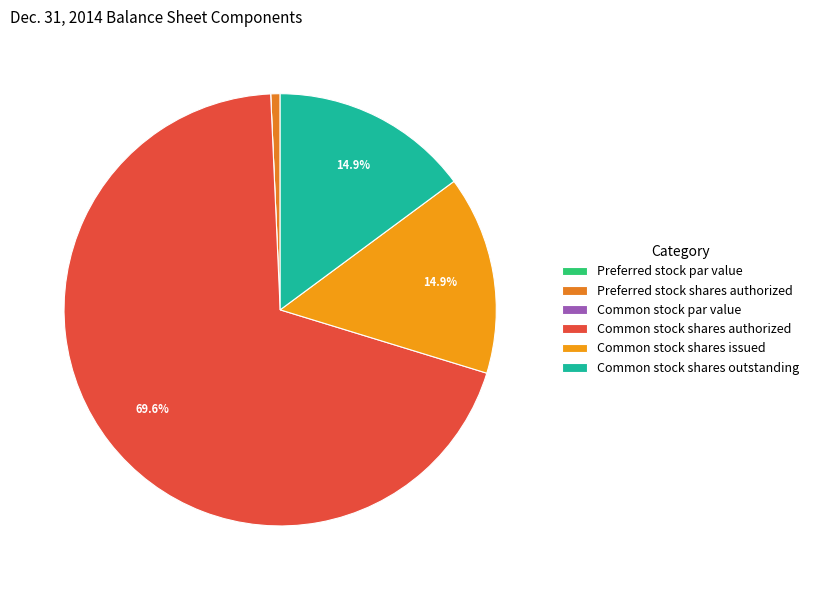

Does any single category account for the majority?

Yes